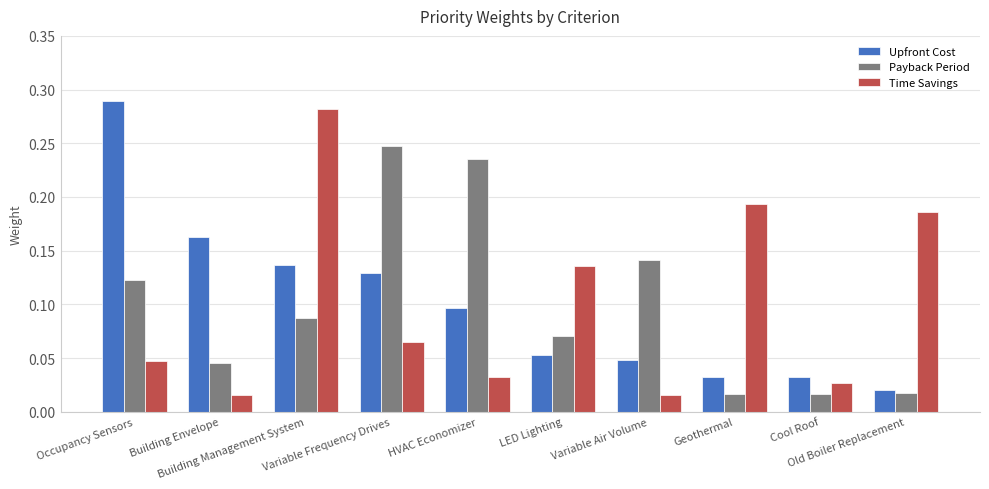

What is the label of the 10th bar from the left?

Old Boiler Replacement